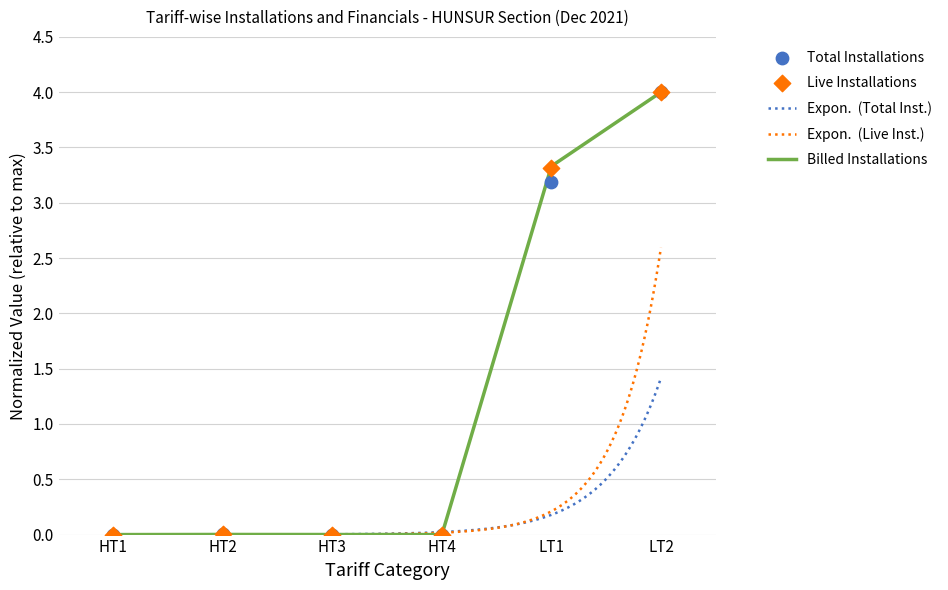

Where is Billed Installations nearest to the value 2?

LT1